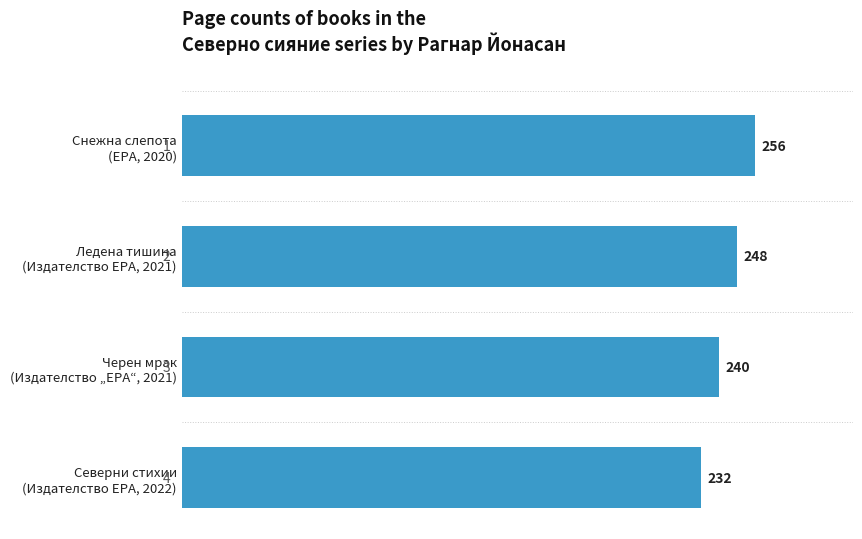

At which label is the value closest to 244?

Черен мрак
(Издателство „ЕРА“, 2021)